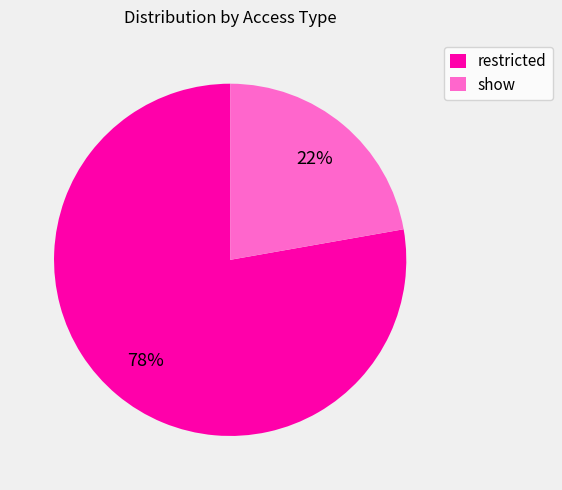

True or false: show accounts for 10% of the total.

False